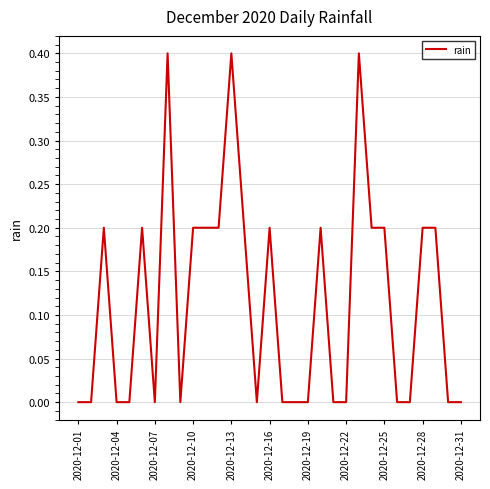

What is the maximum value shown in the chart?

0.4